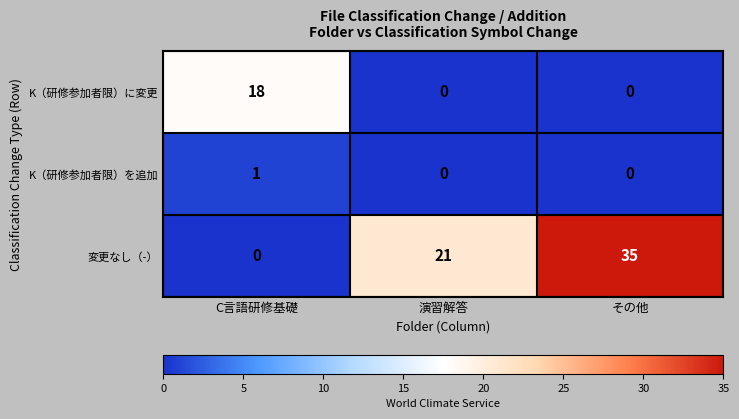

What is the difference between the maximum and minimum values in the K（研修参加者限）に変更 series?

18